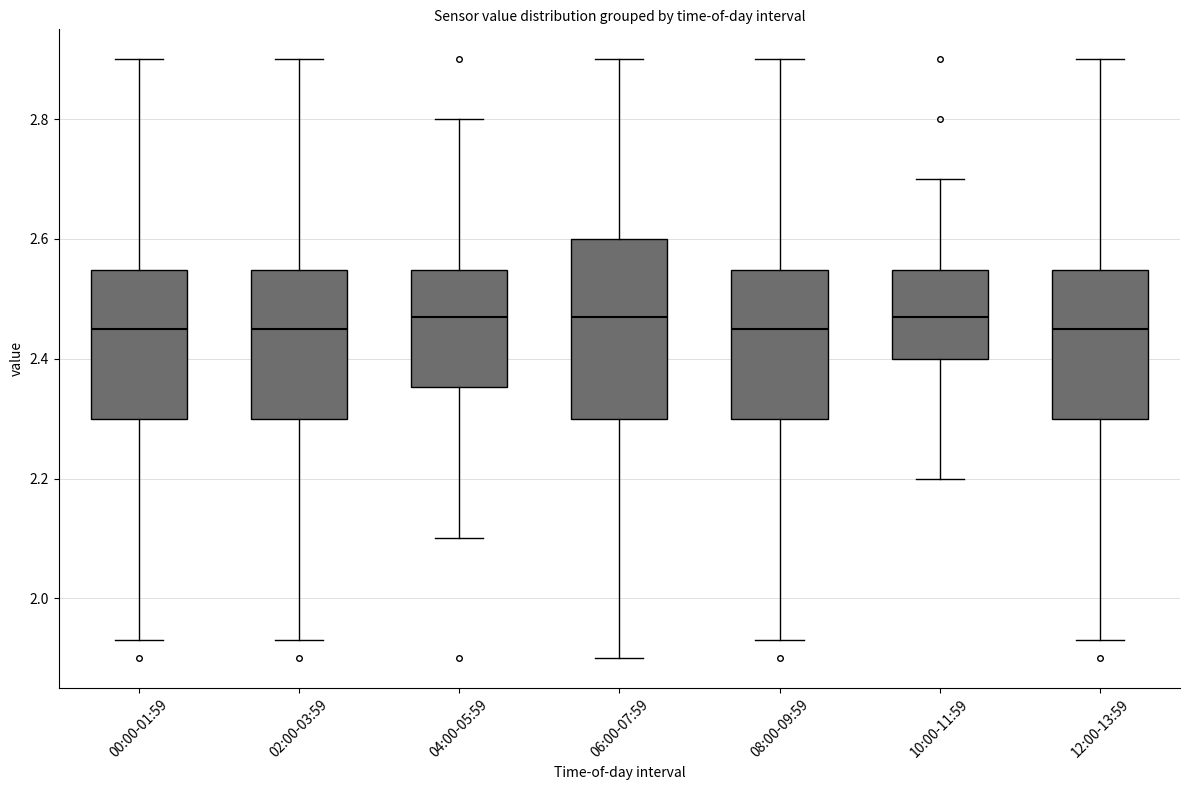

Reading left to right, transcribe this box plot: for each box, give where its median line is, the range the box spans, and where its two whiskers end, as read against the y-axis. The values are not printed on the chart, so give them approximately, as read against the axis.

00:00-01:59: median 2.46, box 2.30 to 2.54, whiskers 1.94 to 2.90
02:00-03:59: median 2.46, box 2.30 to 2.54, whiskers 1.94 to 2.90
04:00-05:59: median 2.48, box 2.36 to 2.54, whiskers 2.10 to 2.80
06:00-07:59: median 2.48, box 2.30 to 2.60, whiskers 1.90 to 2.90
08:00-09:59: median 2.46, box 2.30 to 2.54, whiskers 1.94 to 2.90
10:00-11:59: median 2.48, box 2.40 to 2.54, whiskers 2.20 to 2.70
12:00-13:59: median 2.46, box 2.30 to 2.54, whiskers 1.94 to 2.90